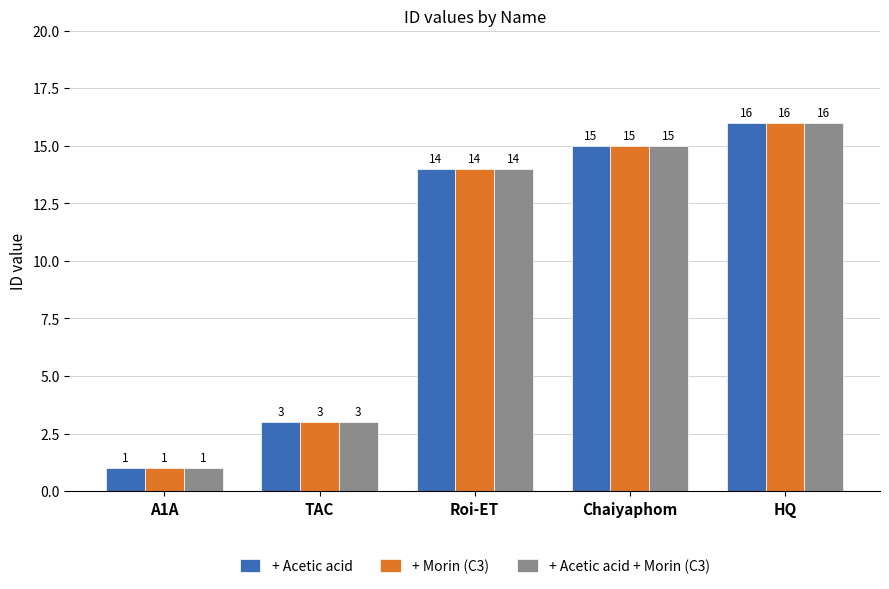

What is the label of the 5th bar from the right?

A1A